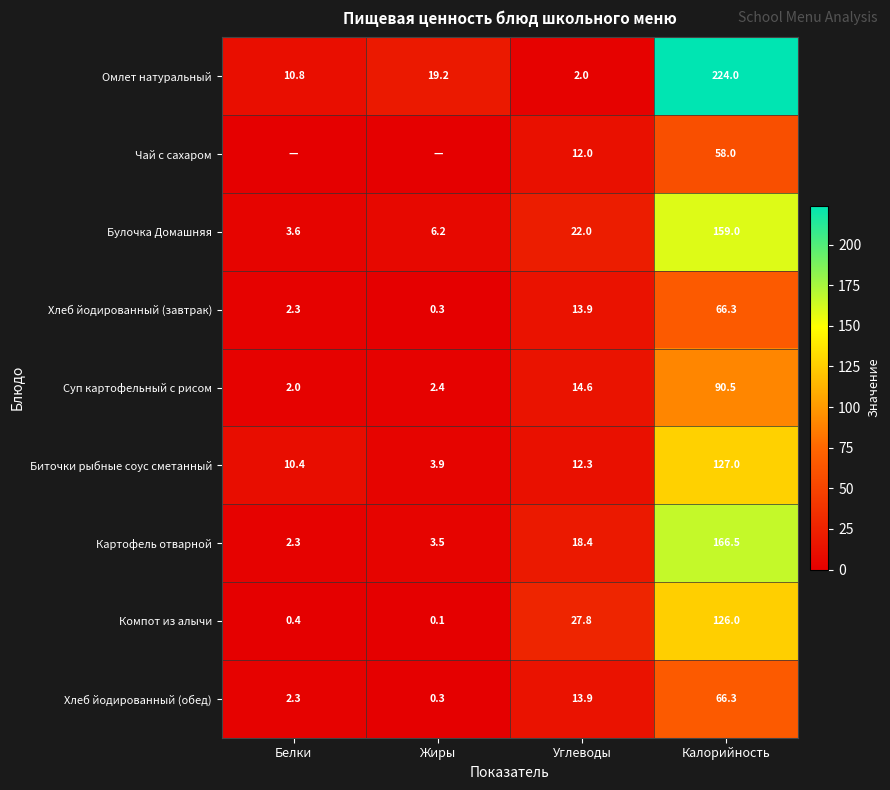

List the labels in order of Хлеб йодированный (завтрак) value, smallest first.

Жиры, Белки, Углеводы, Калорийность